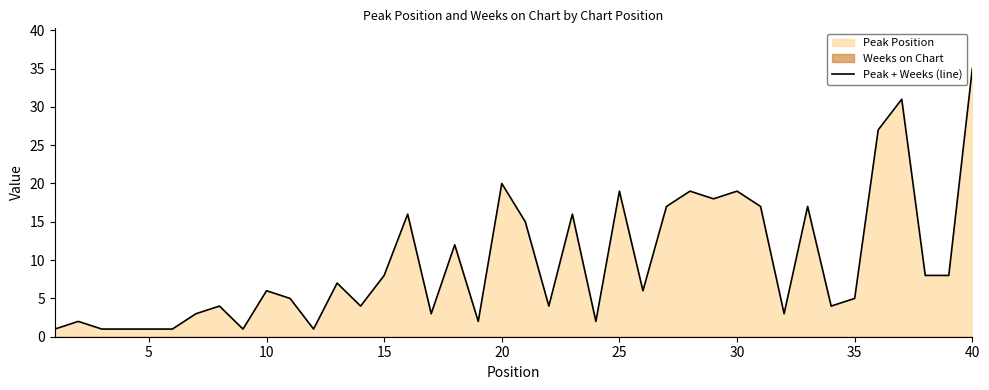

What is the difference between the maximum and minimum values?

34